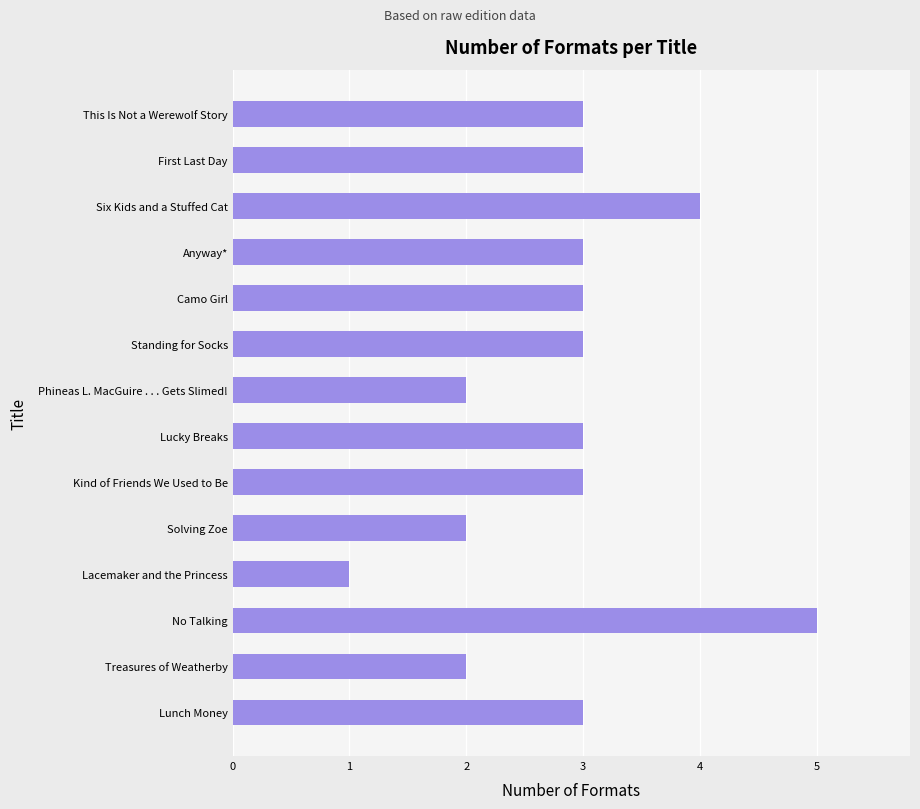

Between Treasures of Weatherby and Lacemaker and the Princess, which is larger?

Treasures of Weatherby